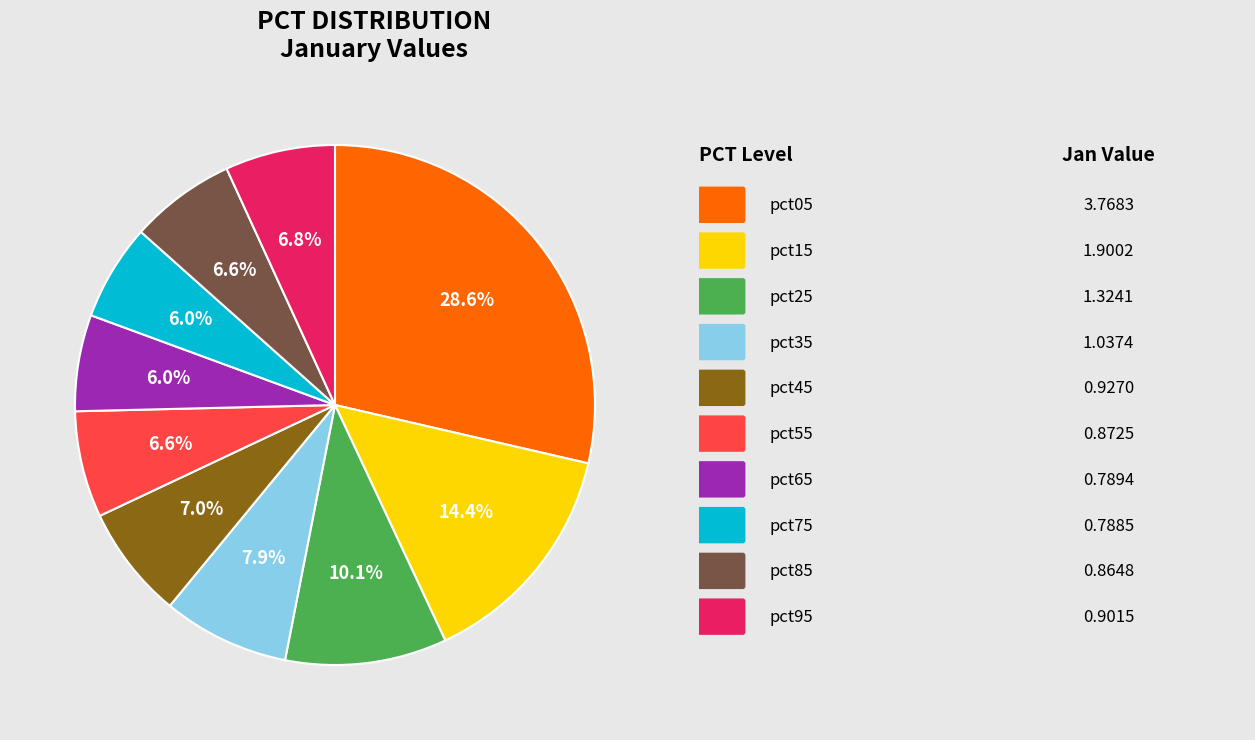

Does any single category account for the majority?

No